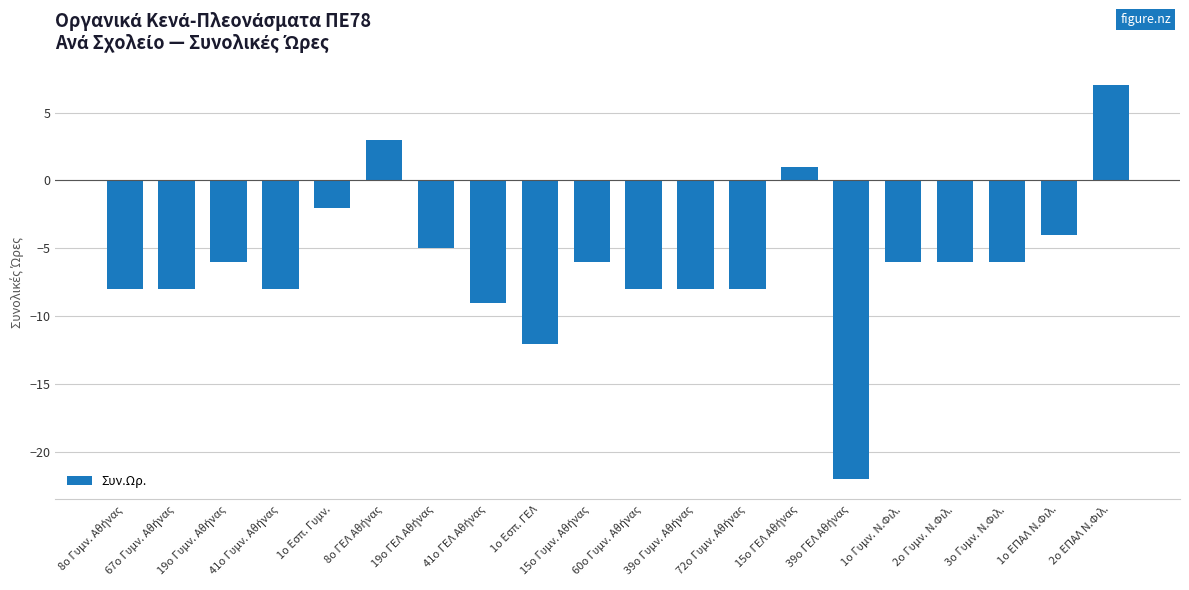

What is the sum of all values?

-121